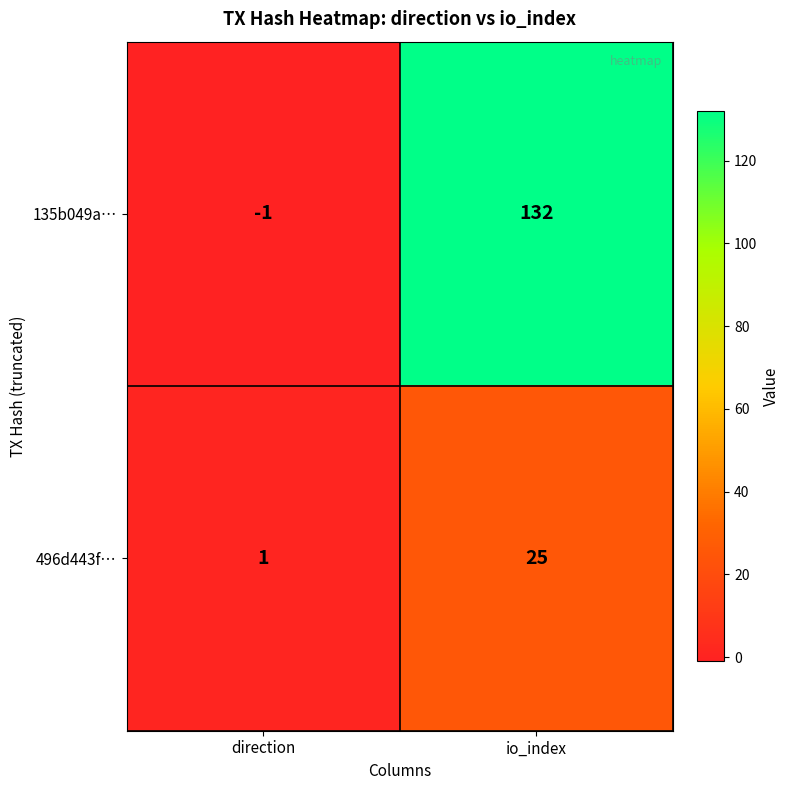

Is it true that 135b049a… equals 132 at io_index?

True